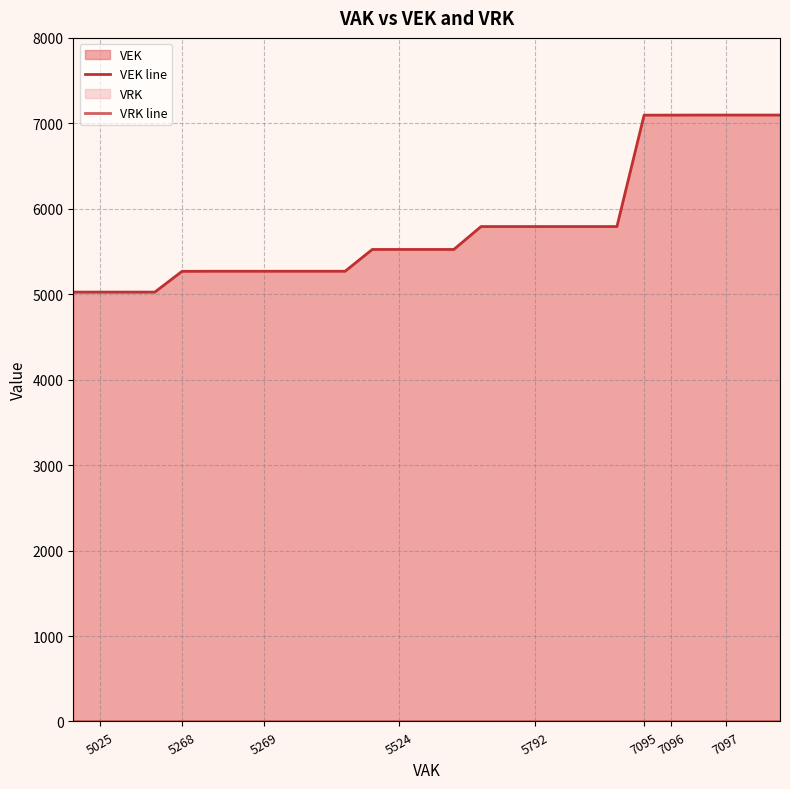

True or false: VRK line and VEK line intersect in this chart.

False